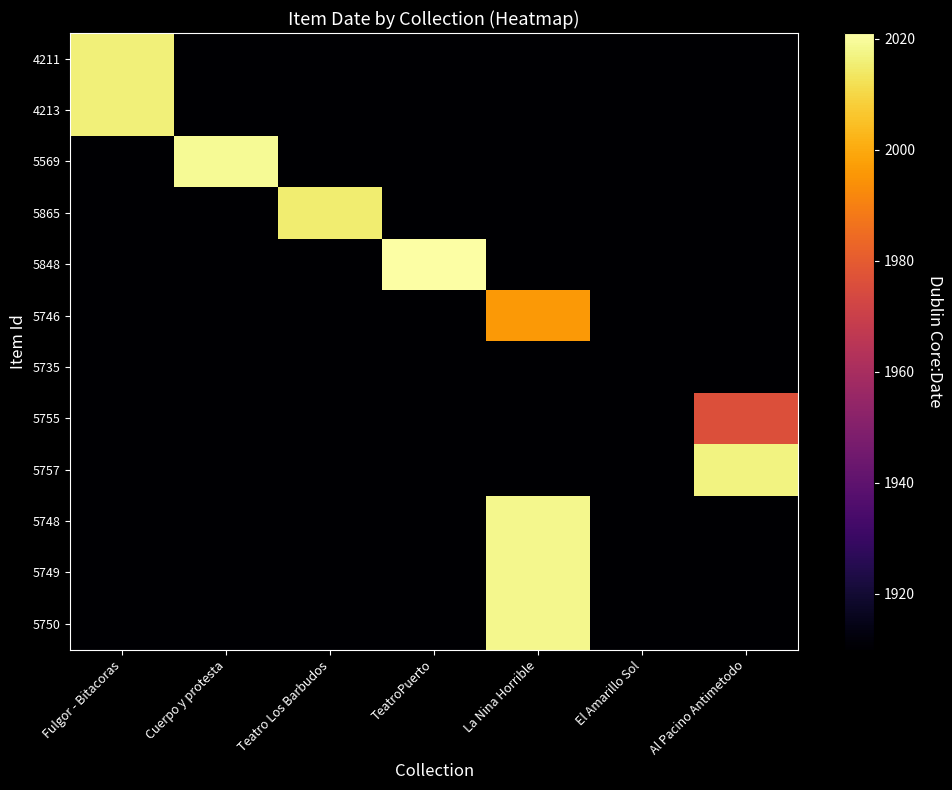

At La Nina Horrible, list the series in order from smallest to largest.

4211, 4213, 5569, 5865, 5848, 5735, 5755, 5757, 5746, 5748, 5749, 5750